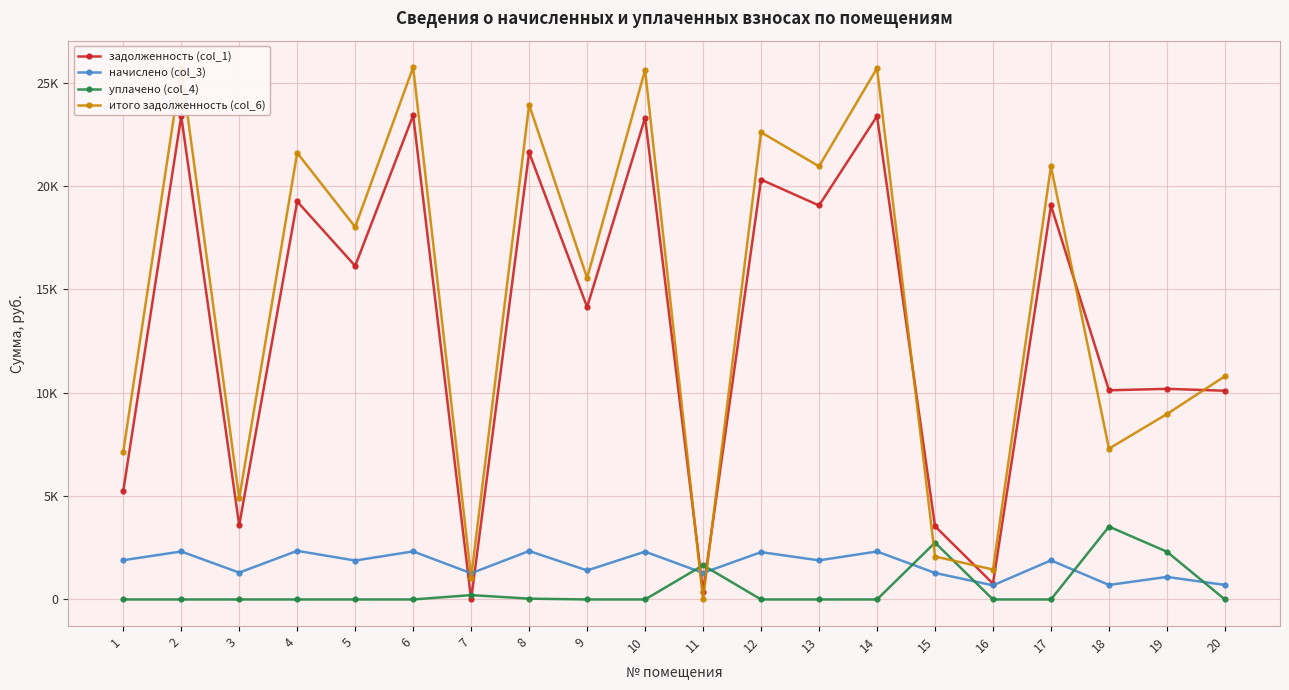

True or false: итого задолженность (col_6) and задолженность (col_1) cross at least once.

True